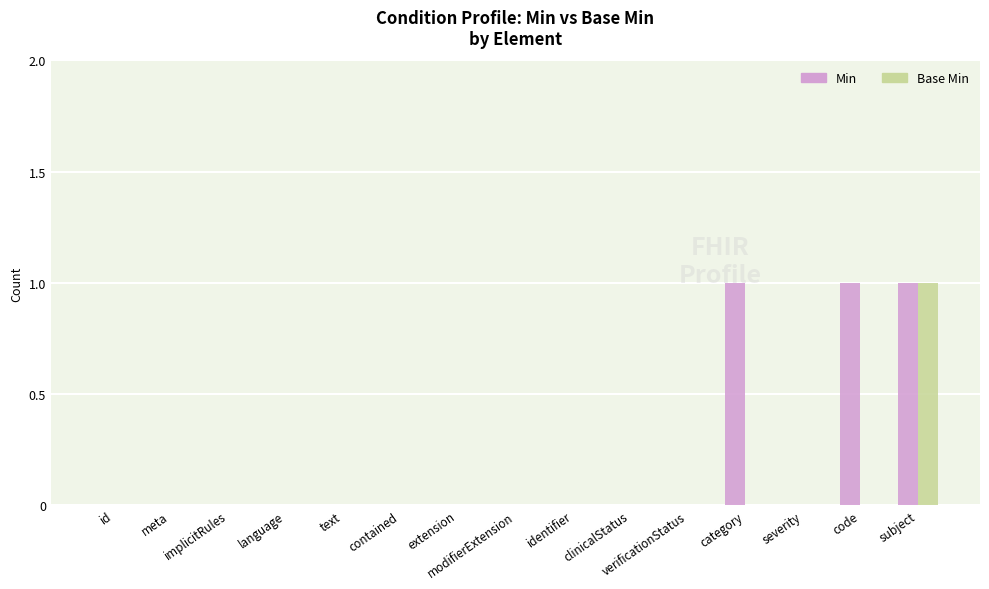

True or false: Base Min has a value of 0 at extension.

True